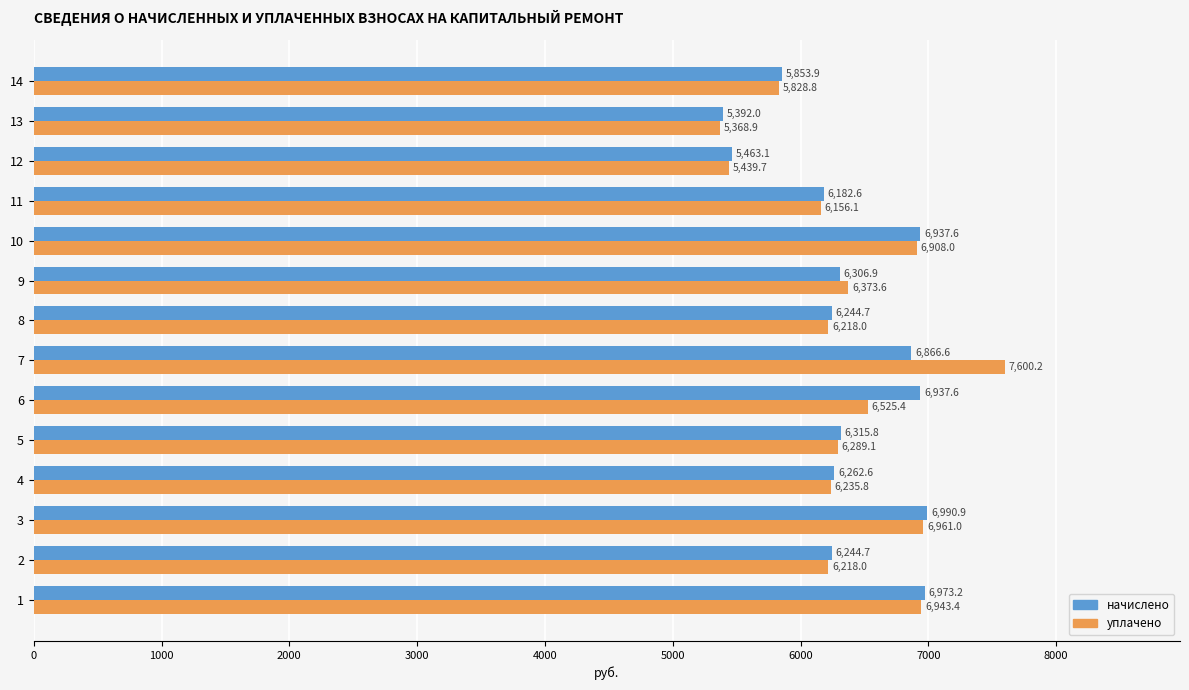

What is the difference between the maximum and minimum values in the уплачено series?

2231.3